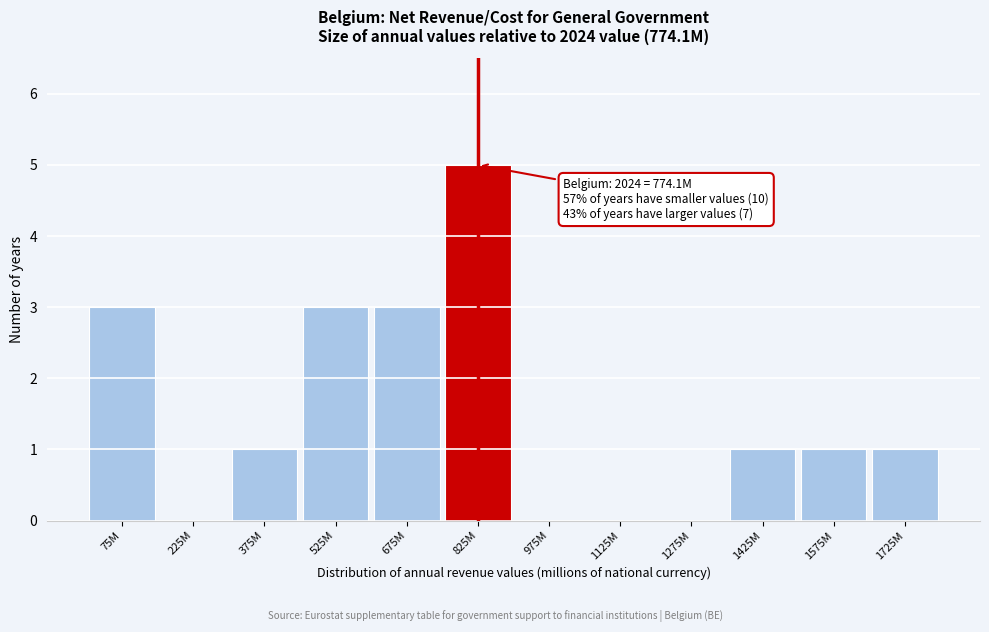

Reading right to left, transcribe all the data shown in this chart.

1725M=1	1575M=1	1425M=1	1275M=0	1125M=0	975M=0	825M=5	675M=3	525M=3	375M=1	225M=0	75M=3